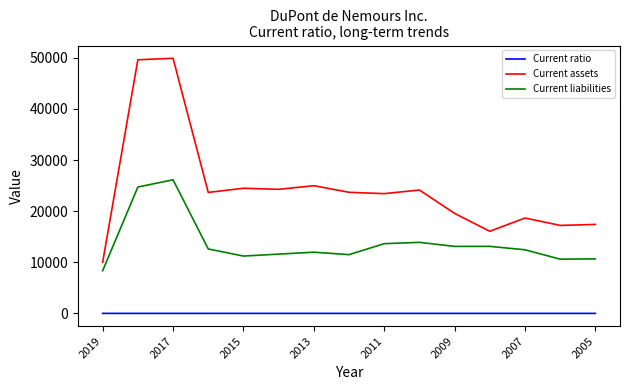

Which series has the largest total across all categories?

Current assets